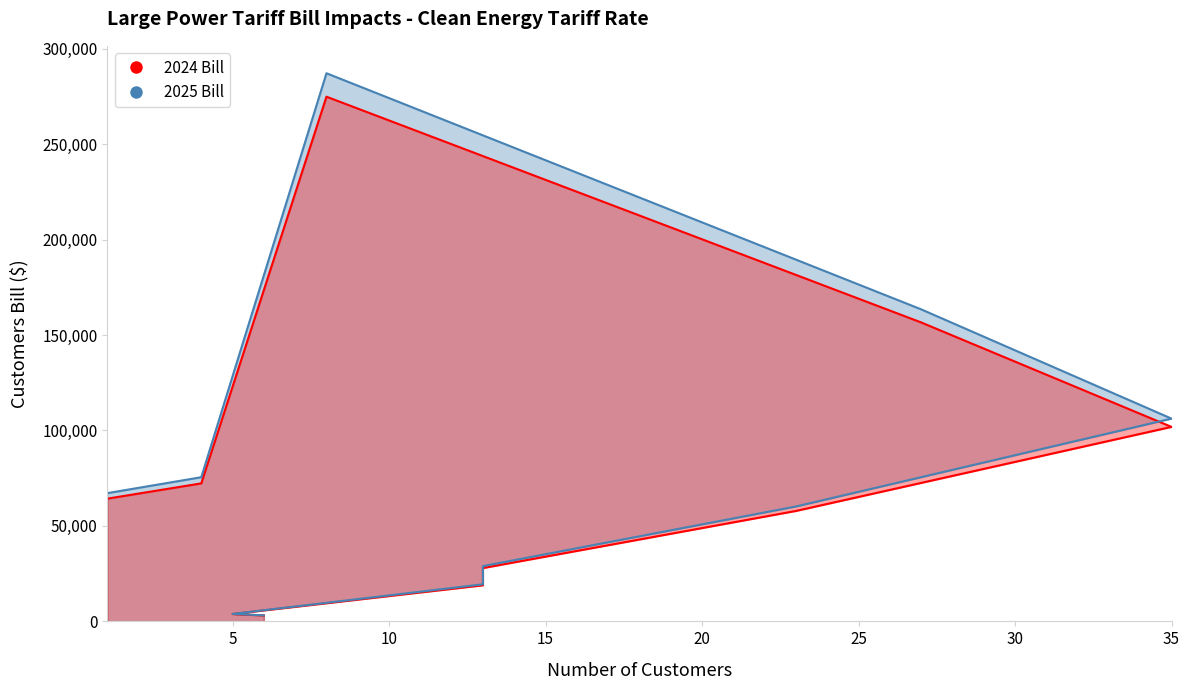

True or false: 2024 Bill and 2025 Bill cross at least once.

False